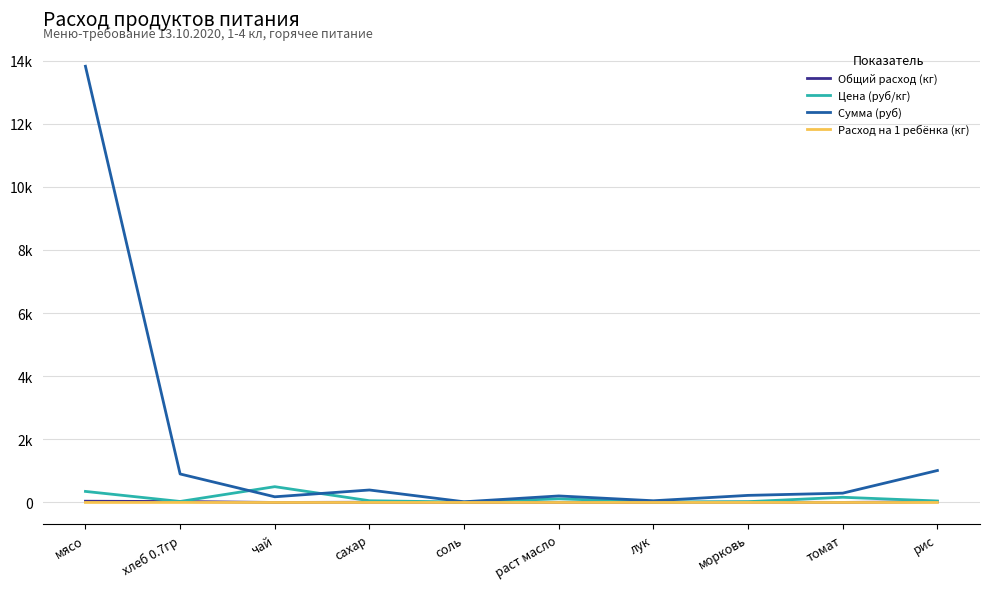

True or false: Общий расход (кг) and Расход на 1 ребёнка (кг) cross at least once.

False